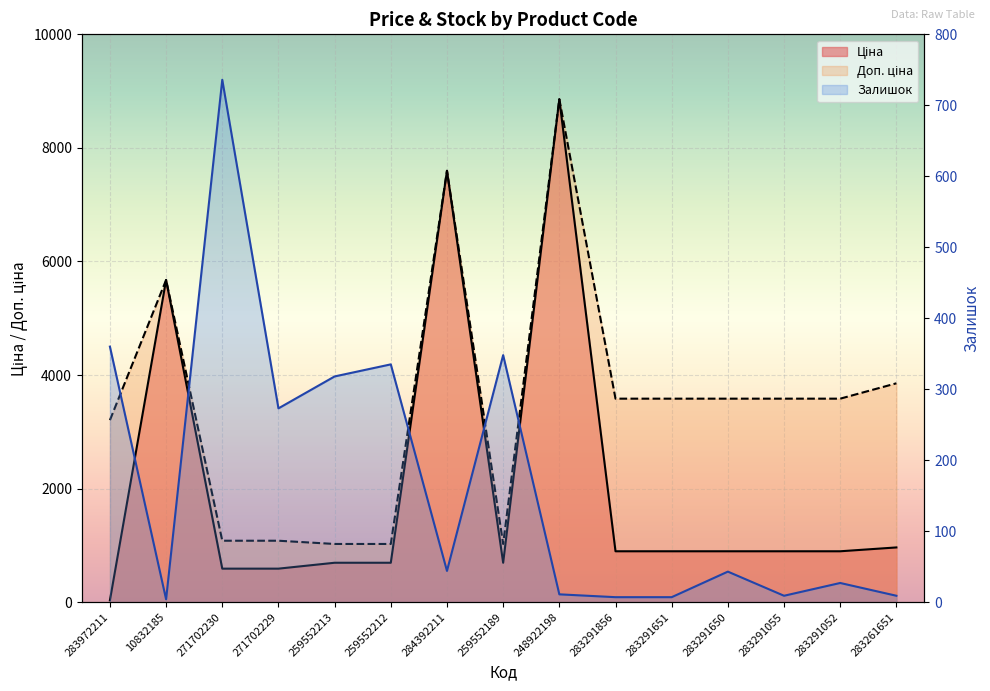

How many categories are shown in the chart?

15